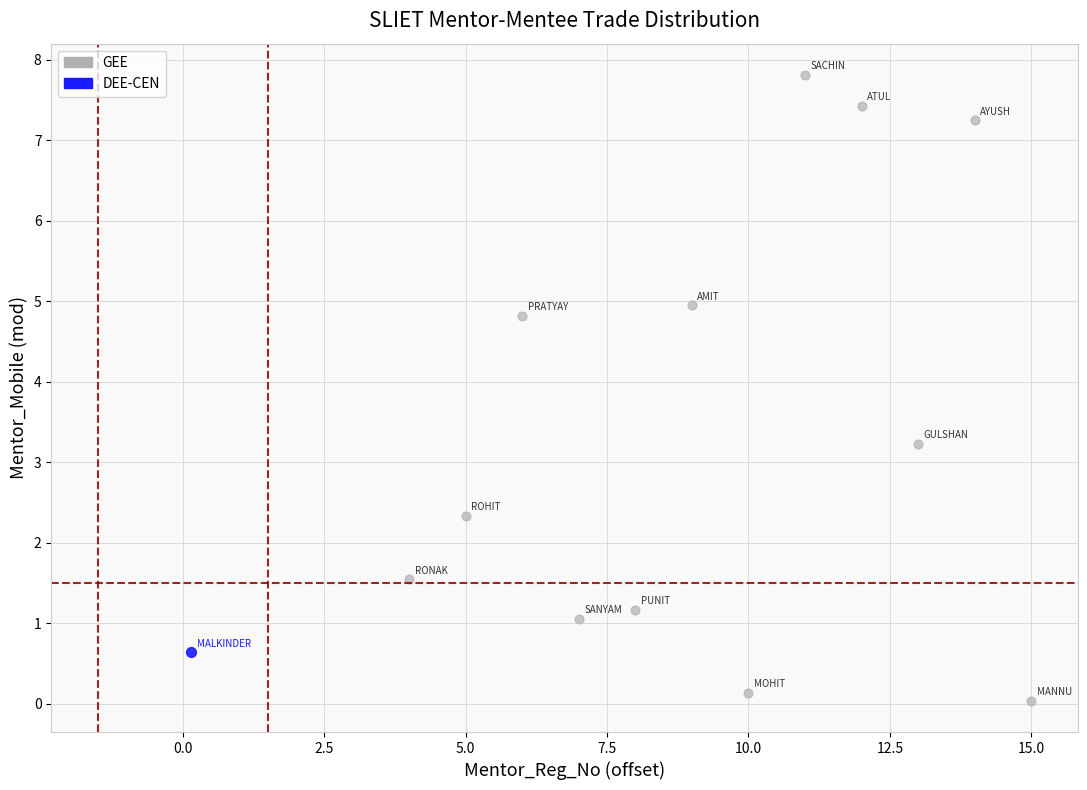

What are all the series names shown in the legend?

GEE, DEE-CEN